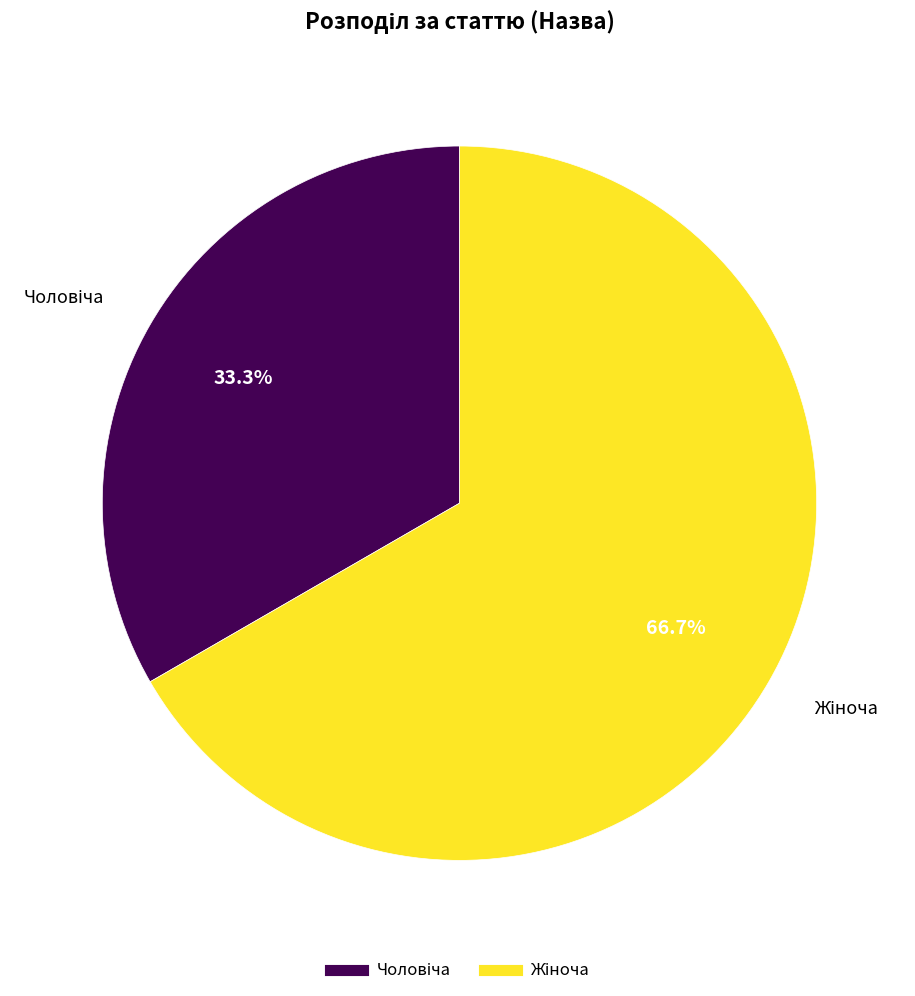

Is there a majority slice in this chart?

Yes